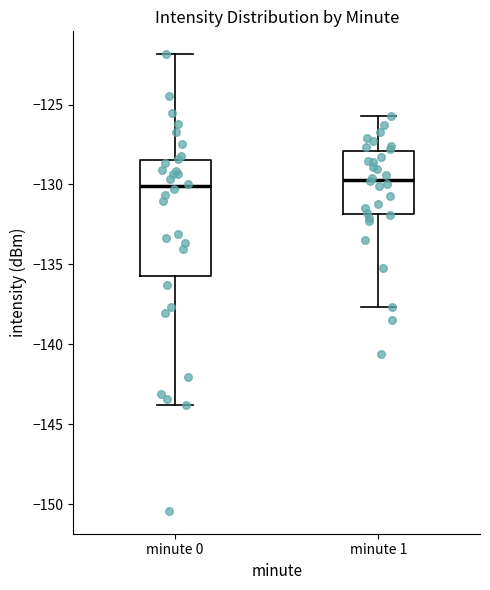

Reading left to right, read every box against the y-axis: the position of its median line, the range the box covers, and the ends of its whiskers. The values are not printed on the chart, so give them approximately, as read against the axis.

minute 0: median -130.0, box -135.5 to -128.5, whiskers -144.0 to -122.0
minute 1: median -129.5, box -132.0 to -128.0, whiskers -137.5 to -125.5